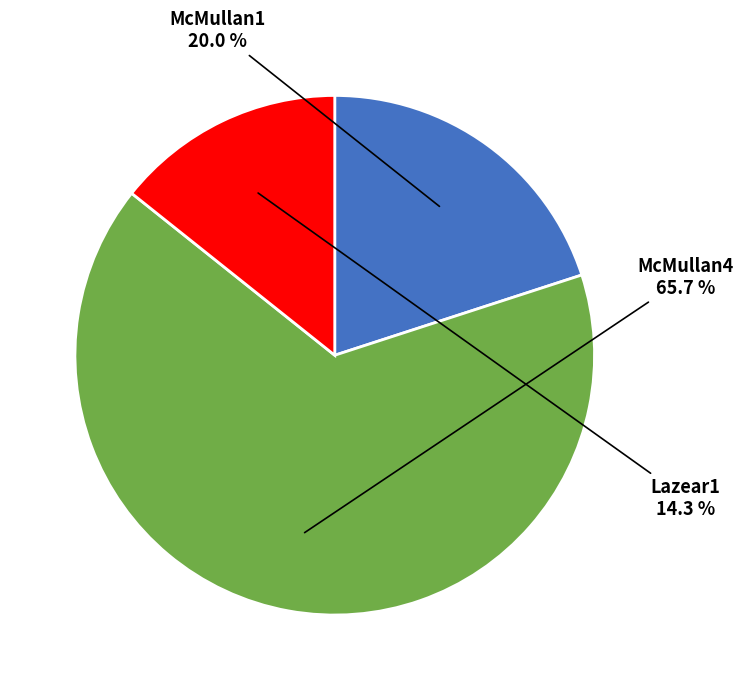

What is the ratio of the value at McMullan1 to the value at McMullan4?

0.3